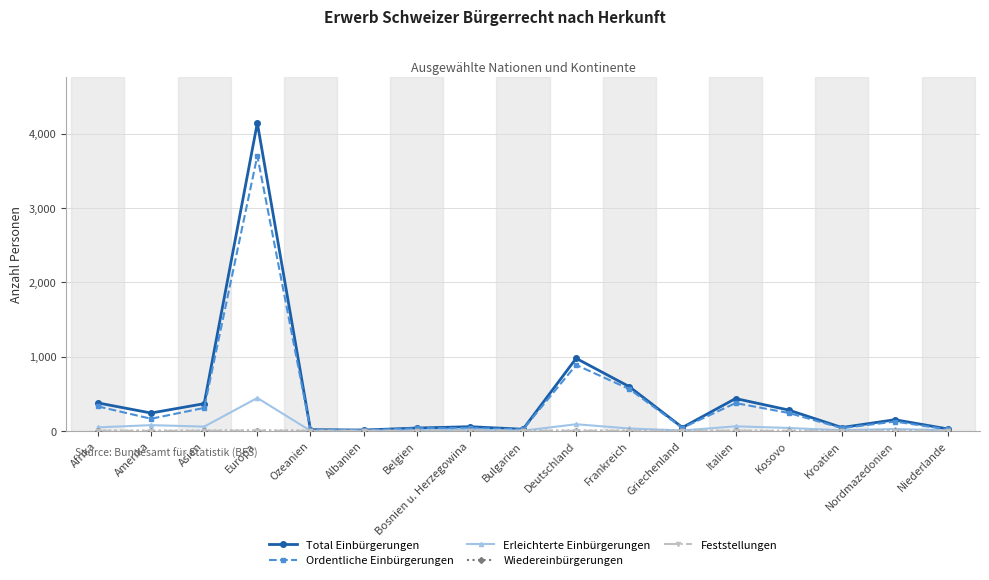

Which series has the largest range (max minus min)?

Total Einbürgerungen